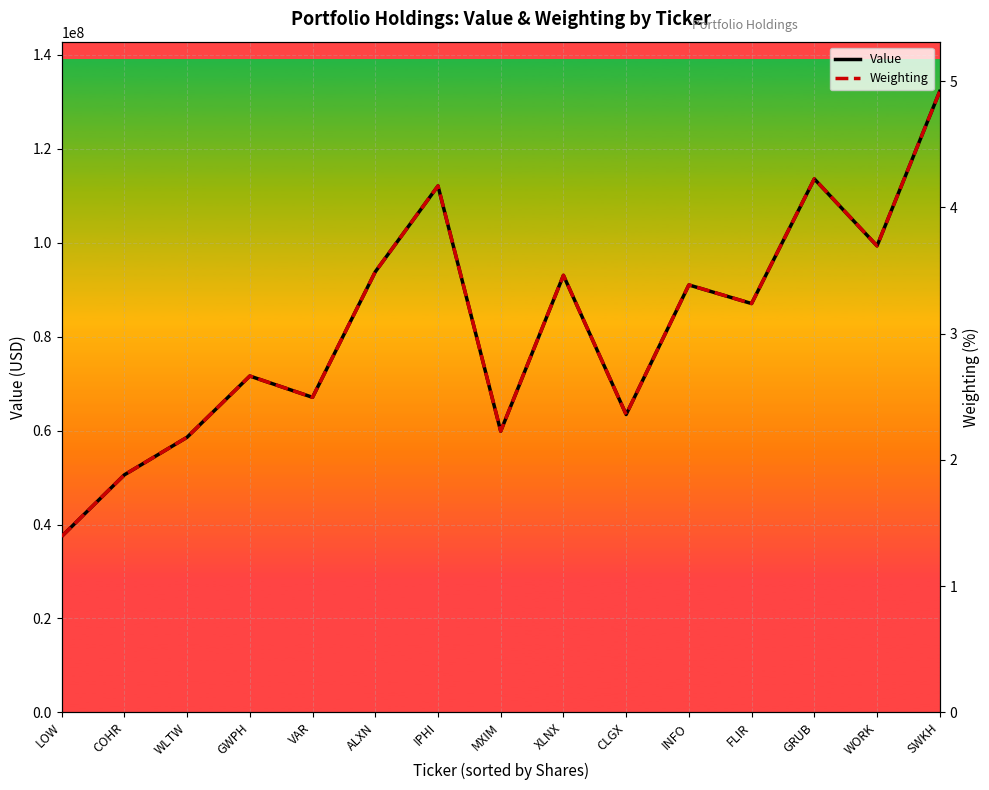

At which label is Value closest to 84842500?

FLIR